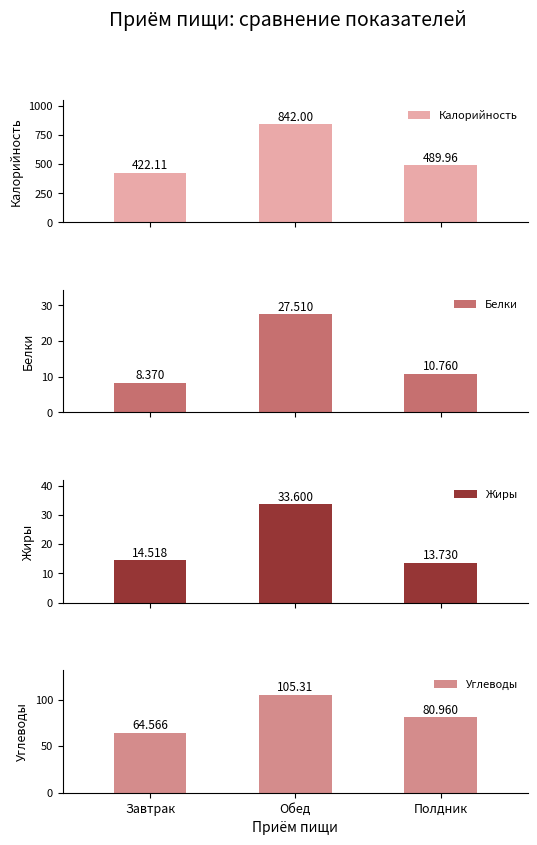

The Углеводы series shows 64.6 at Завтрак. True or false?

True